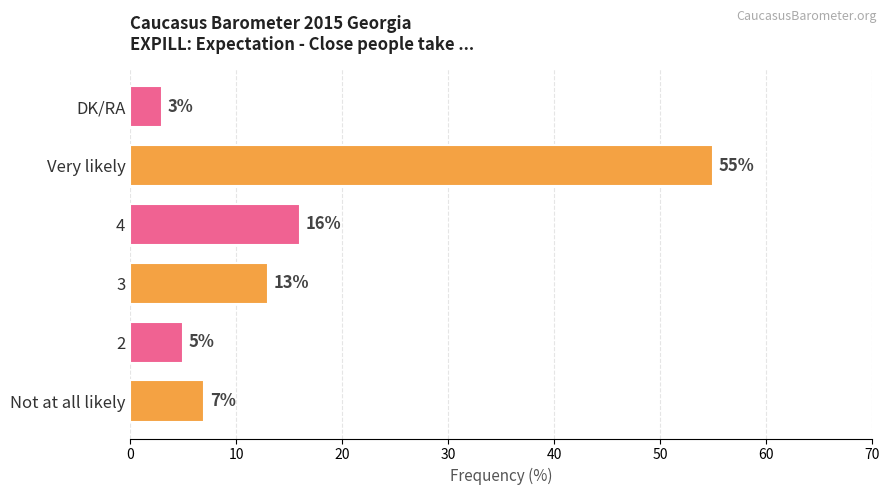

How many series are shown in this chart?

1